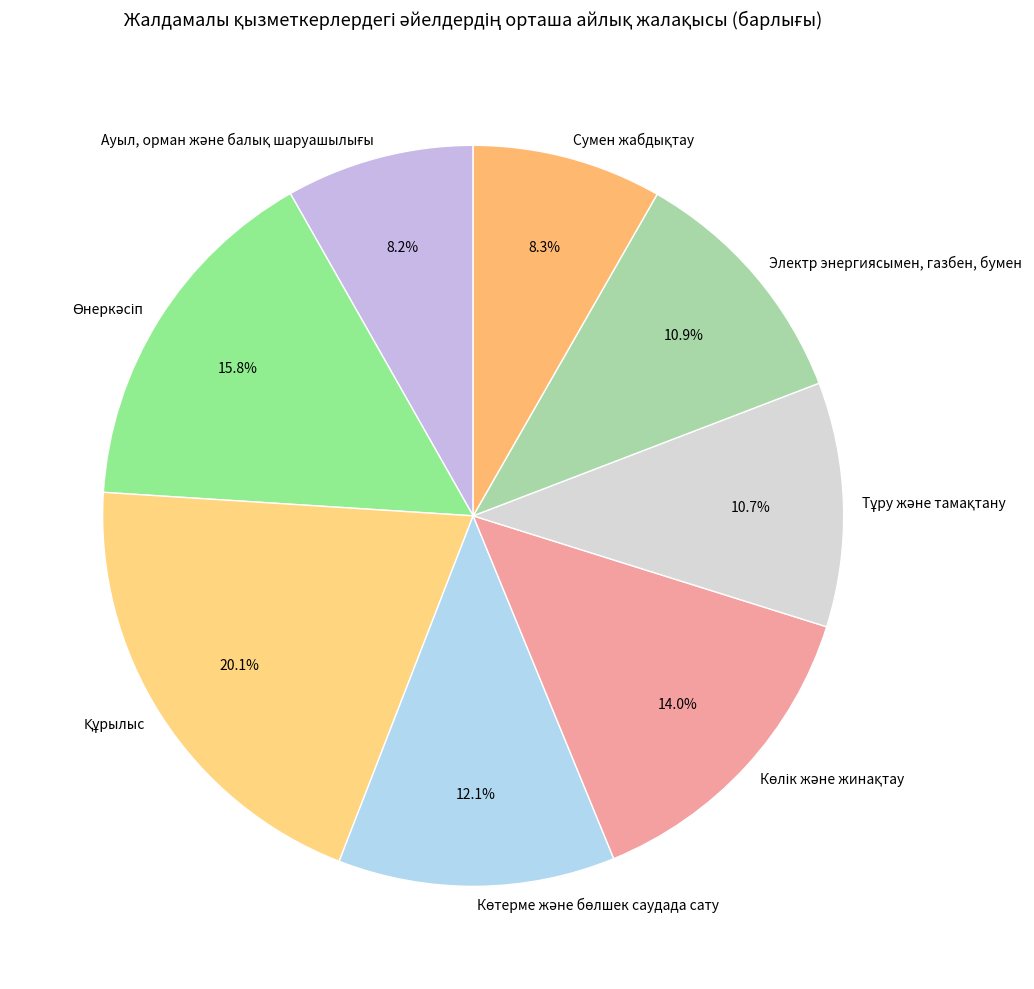

Is there a majority slice in this chart?

No